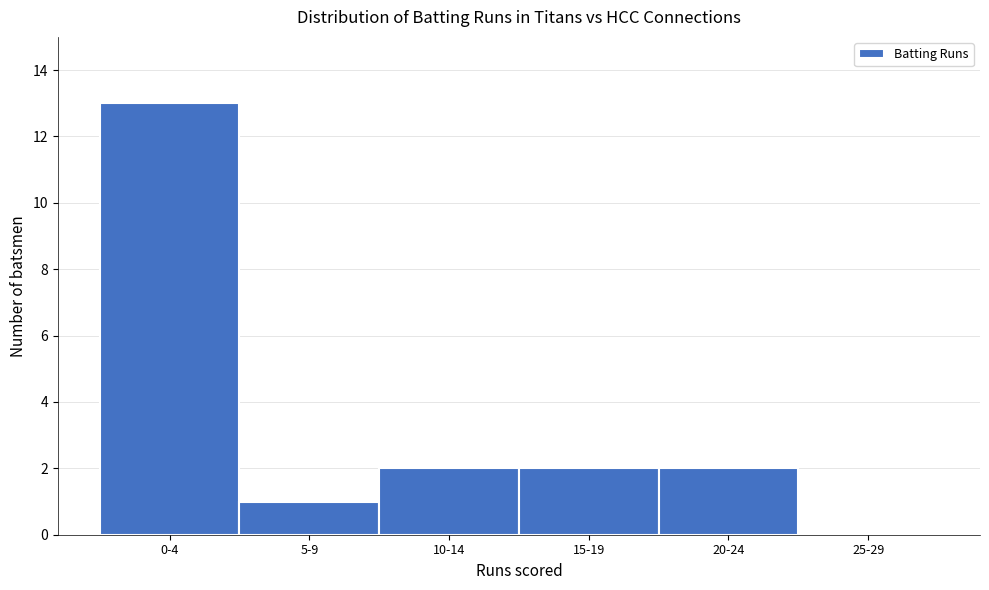

Reading right to left, list all the values displayed in this chart.

25-29=0	20-24=2	15-19=2	10-14=2	5-9=1	0-4=13